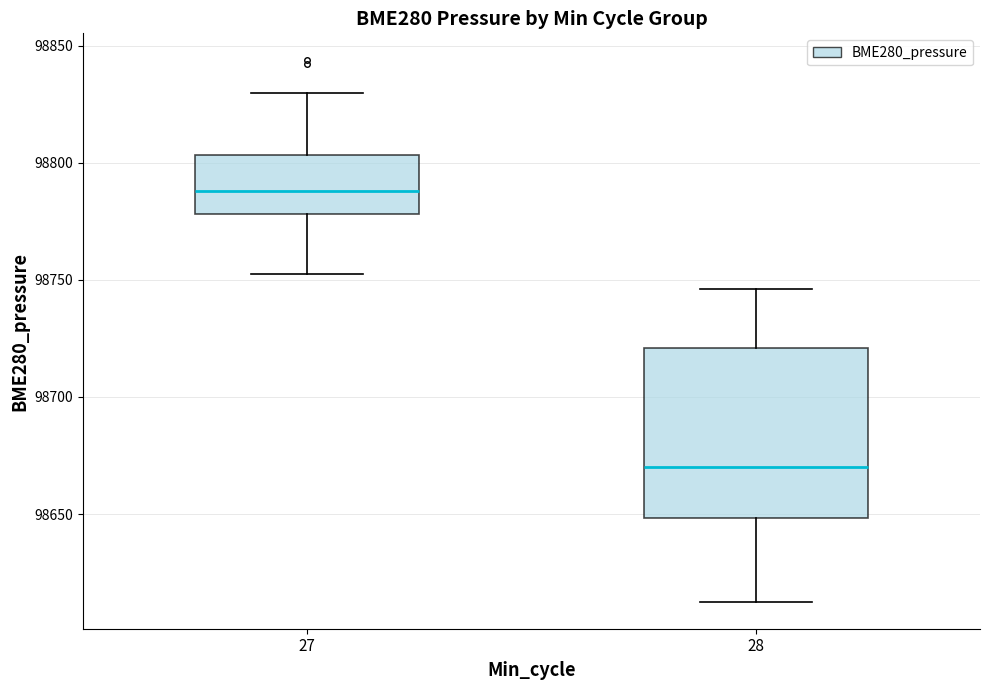

Reading left to right, read every box against the y-axis: the position of its median line, the range the box covers, and the ends of its whiskers. The values are not printed on the chart, so give them approximately, as read against the axis.

27: median 98790, box 98780 to 98805, whiskers 98750 to 98830
28: median 98670, box 98650 to 98720, whiskers 98615 to 98745